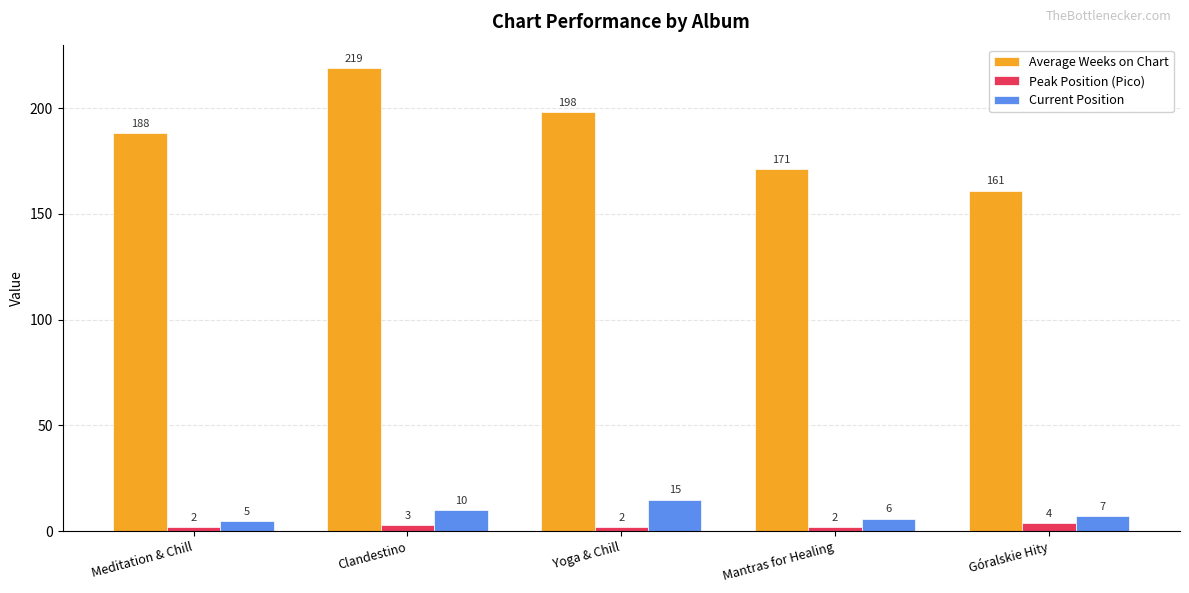

How many bars are there in total?

15